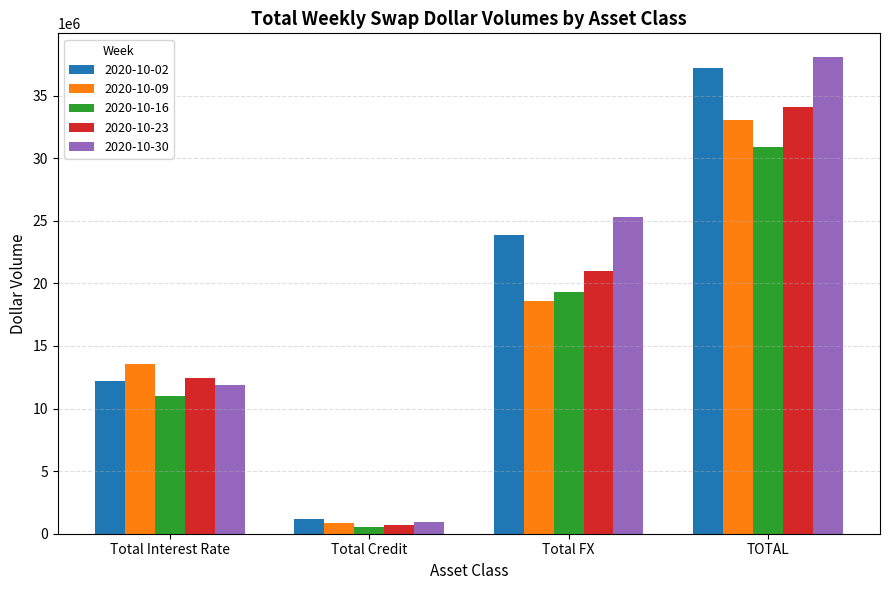

At which label does 2020-10-16 reach its minimum?

Total Credit